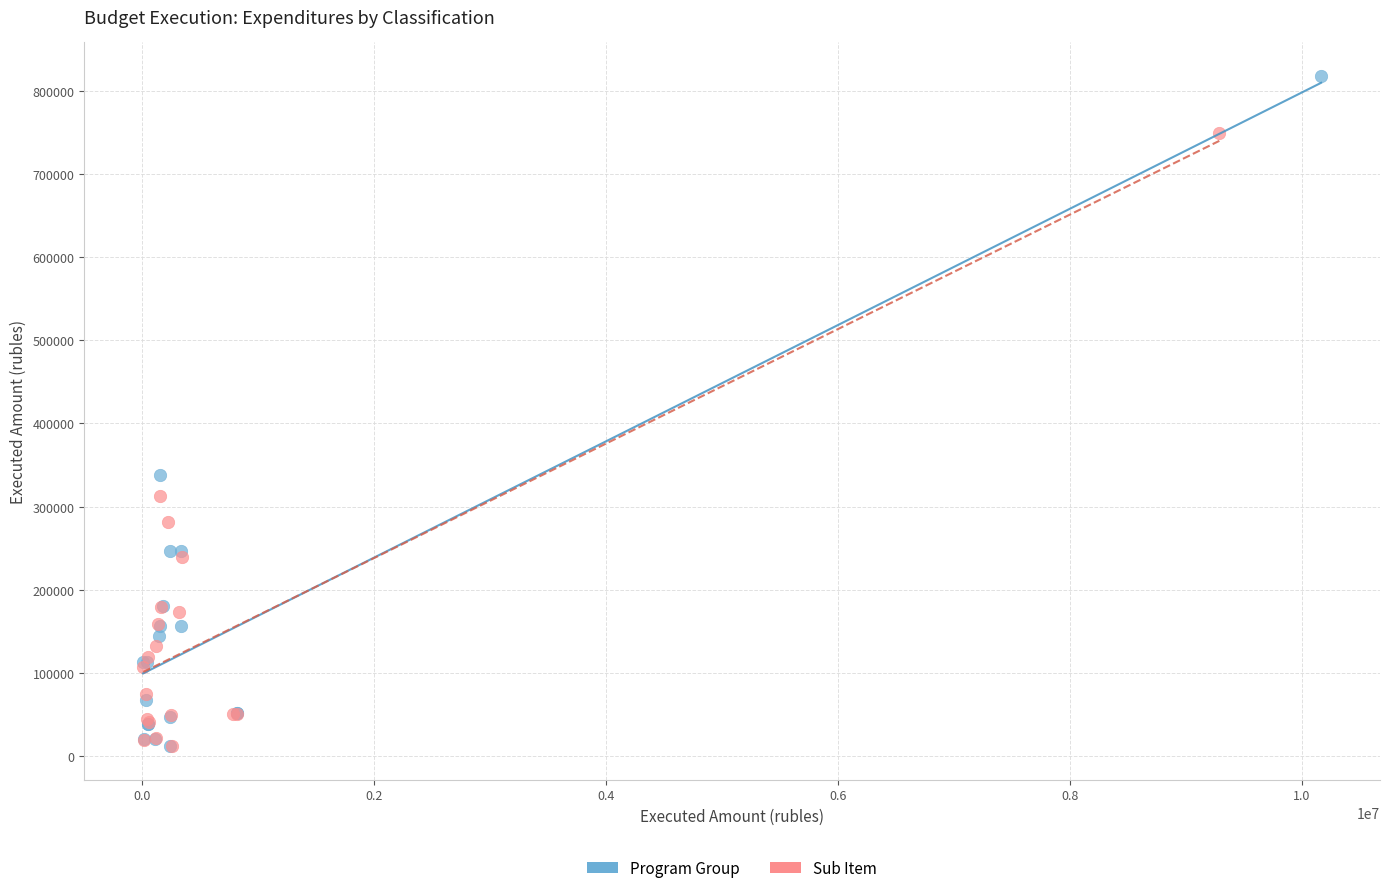

Which series has the largest Y range (max minus min)?

Program Group